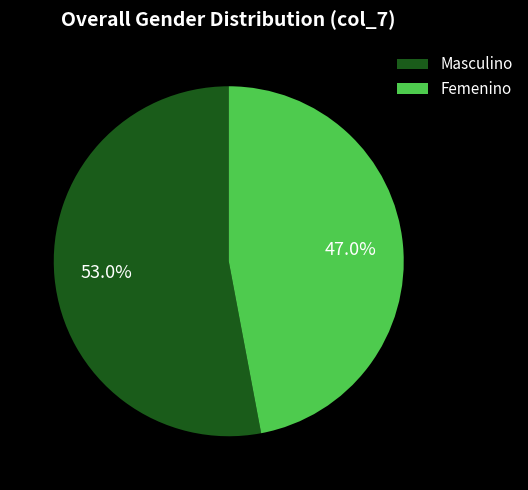

What is the ratio of the value at Femenino to the value at Masculino?

0.9